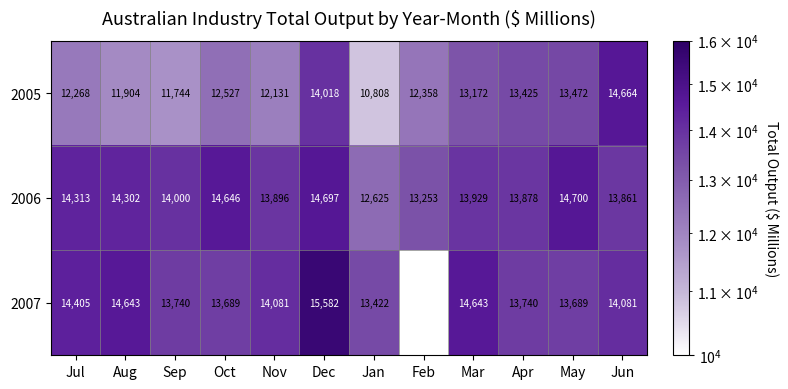

Rank the categories by 2006 value from lowest to highest.

Jan, Feb, Jun, Apr, Nov, Mar, Sep, Aug, Jul, Oct, Dec, May